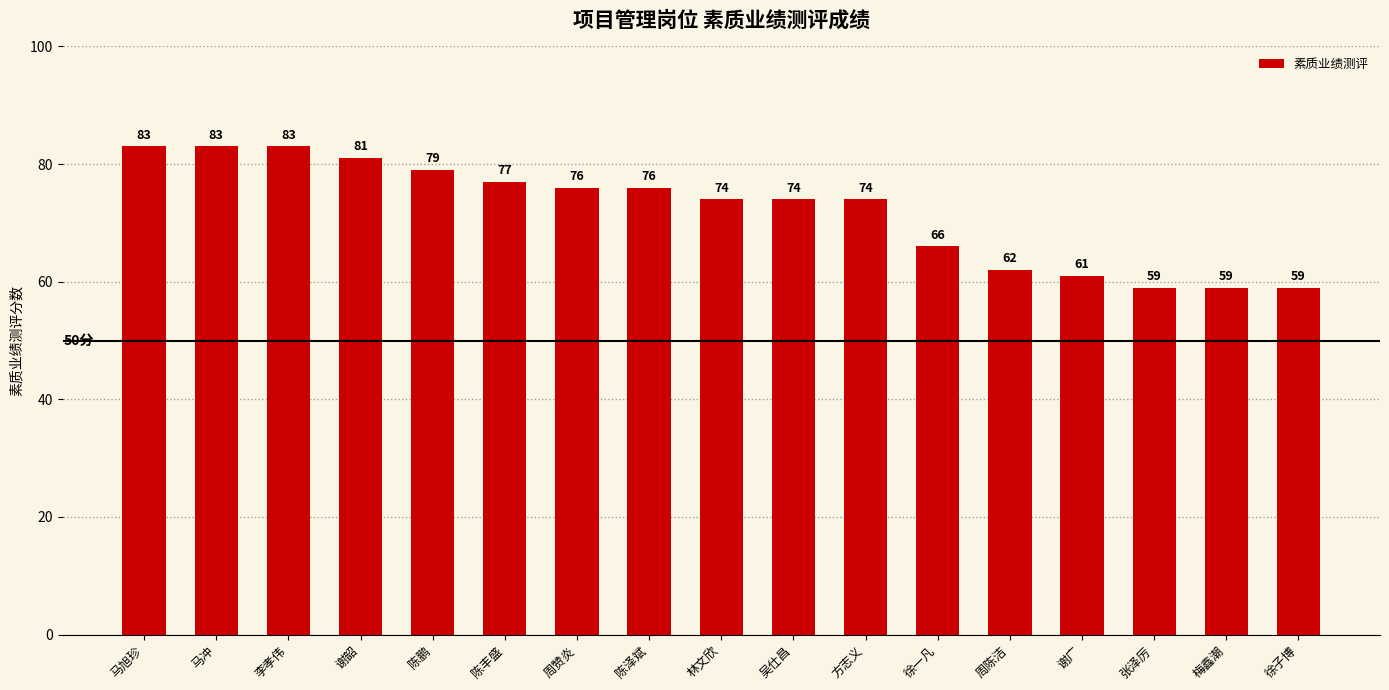

Is it true that the value at 谢广 is 61?

True